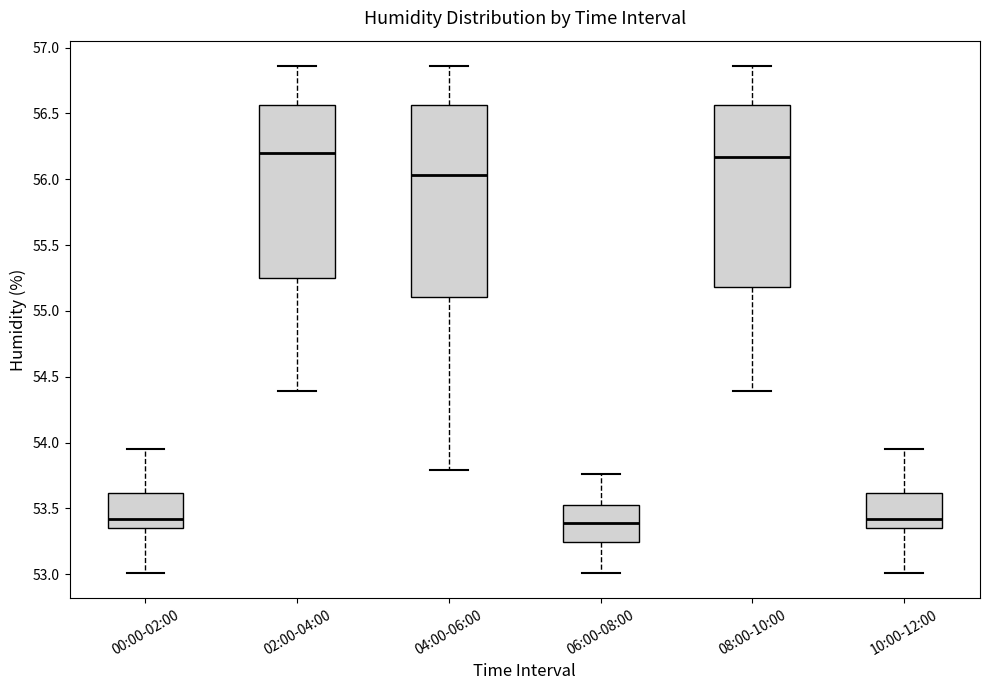

Reading left to right, transcribe this box plot: for each box, give where its median line is, the range the box spans, and where its two whiskers end, as read against the y-axis. The values are not printed on the chart, so give them approximately, as read against the axis.

00:00-02:00: median 53.40, box 53.35 to 53.60, whiskers 53.00 to 53.95
02:00-04:00: median 56.20, box 55.25 to 56.55, whiskers 54.40 to 56.85
04:00-06:00: median 56.05, box 55.10 to 56.55, whiskers 53.80 to 56.85
06:00-08:00: median 53.40, box 53.25 to 53.55, whiskers 53.00 to 53.75
08:00-10:00: median 56.15, box 55.20 to 56.55, whiskers 54.40 to 56.85
10:00-12:00: median 53.40, box 53.35 to 53.60, whiskers 53.00 to 53.95